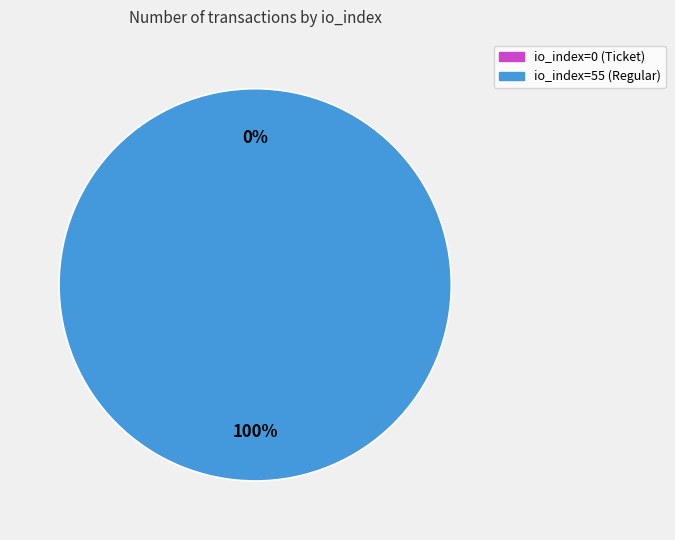

To the nearest percent, what is the average slice percentage?

50%